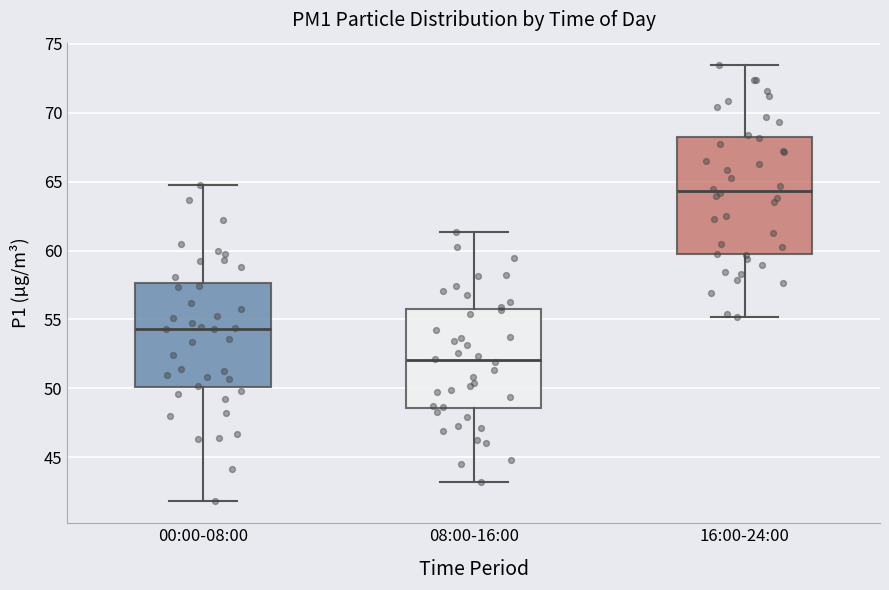

Reading left to right, transcribe this box plot: for each box, give where its median line is, the range the box spans, and where its two whiskers end, as read against the y-axis. The values are not printed on the chart, so give them approximately, as read against the axis.

00:00-08:00: median 54.5, box 50.0 to 57.5, whiskers 42.0 to 65.0
08:00-16:00: median 52.0, box 48.5 to 55.5, whiskers 43.0 to 61.5
16:00-24:00: median 64.5, box 59.5 to 68.0, whiskers 55.0 to 73.5